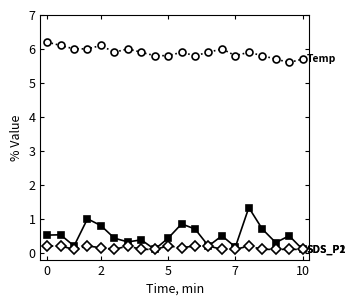

What is the greatest value displayed?

6.2